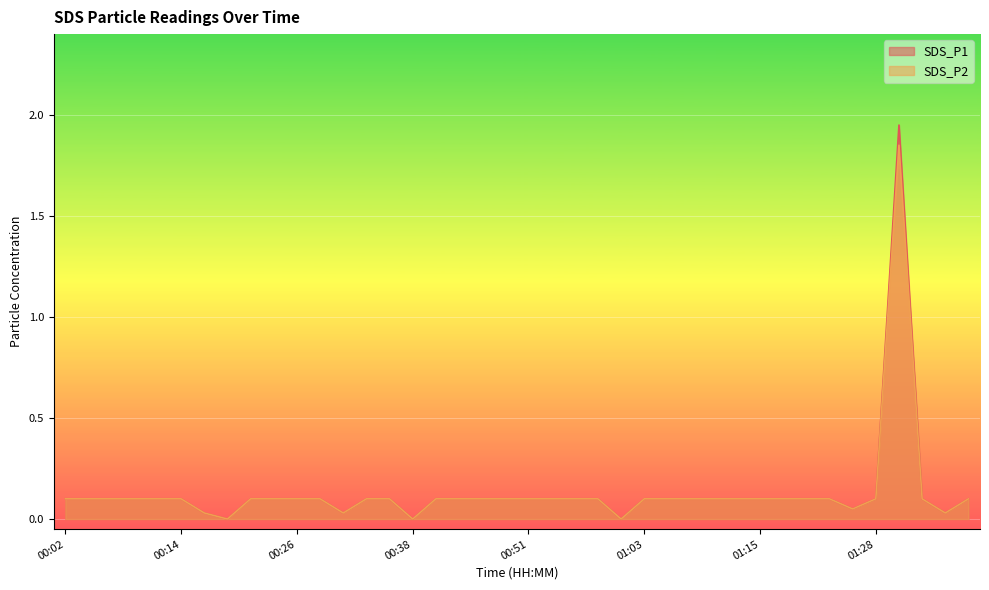

True or false: SDS_P2 and SDS_P1 cross at least once.

False